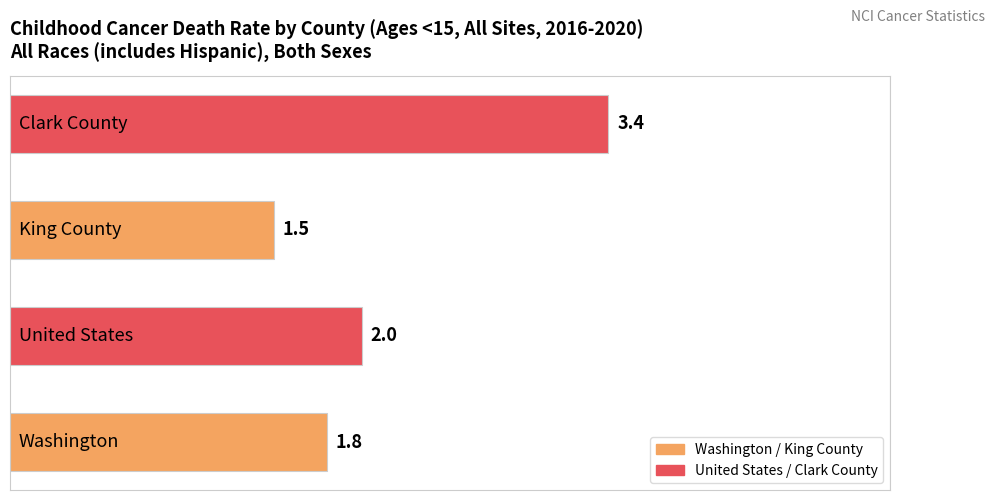

What is the smallest value displayed?

1.5